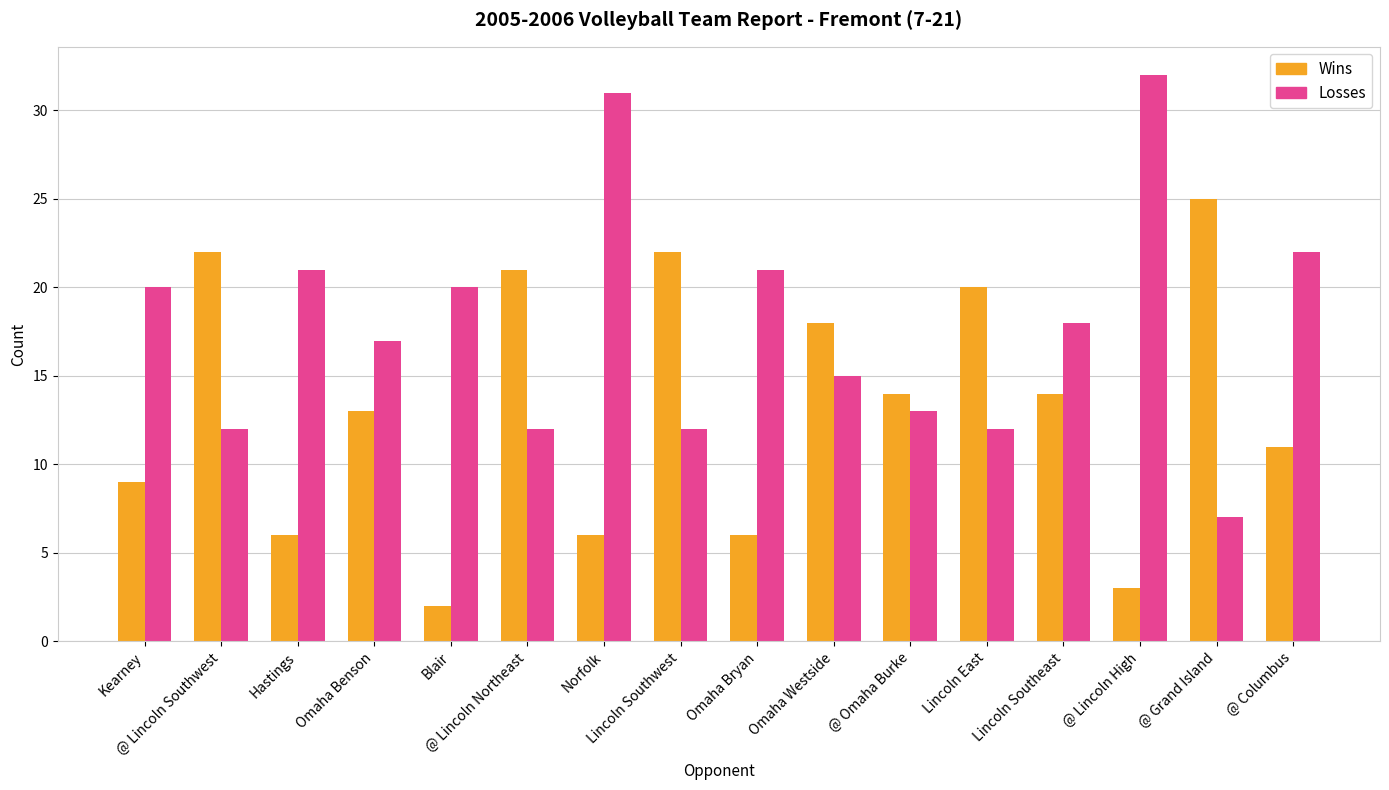

What is the spread (max minus min) of values at Hastings?

15